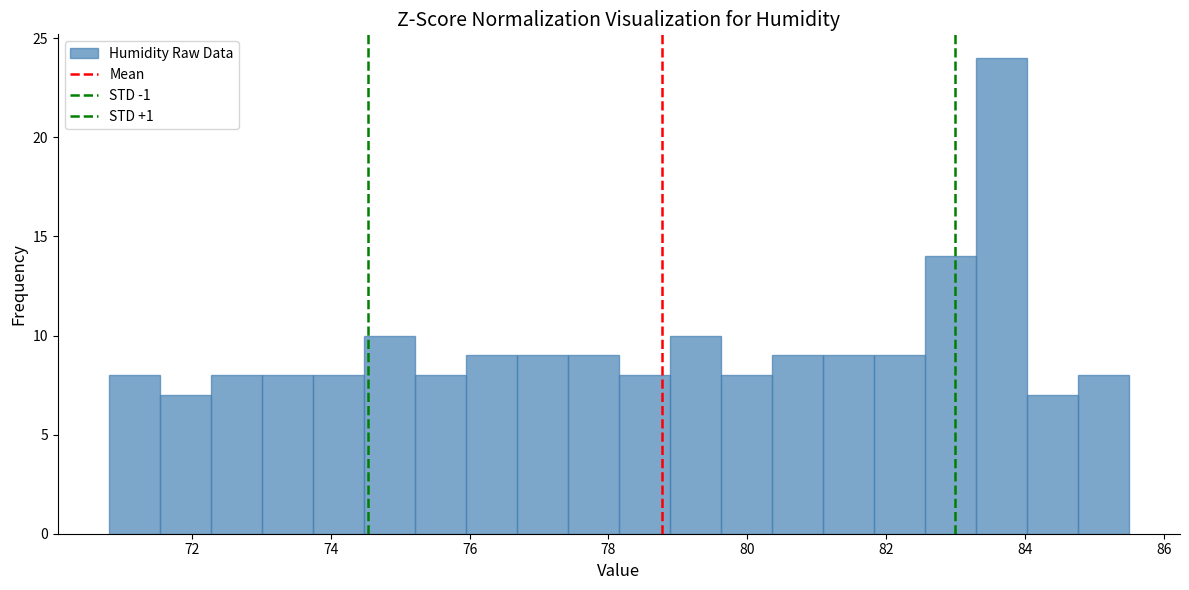

Around what value on the x-axis is the tallest bar? Give the approximate position of its centre, as read against the axis.

83.6